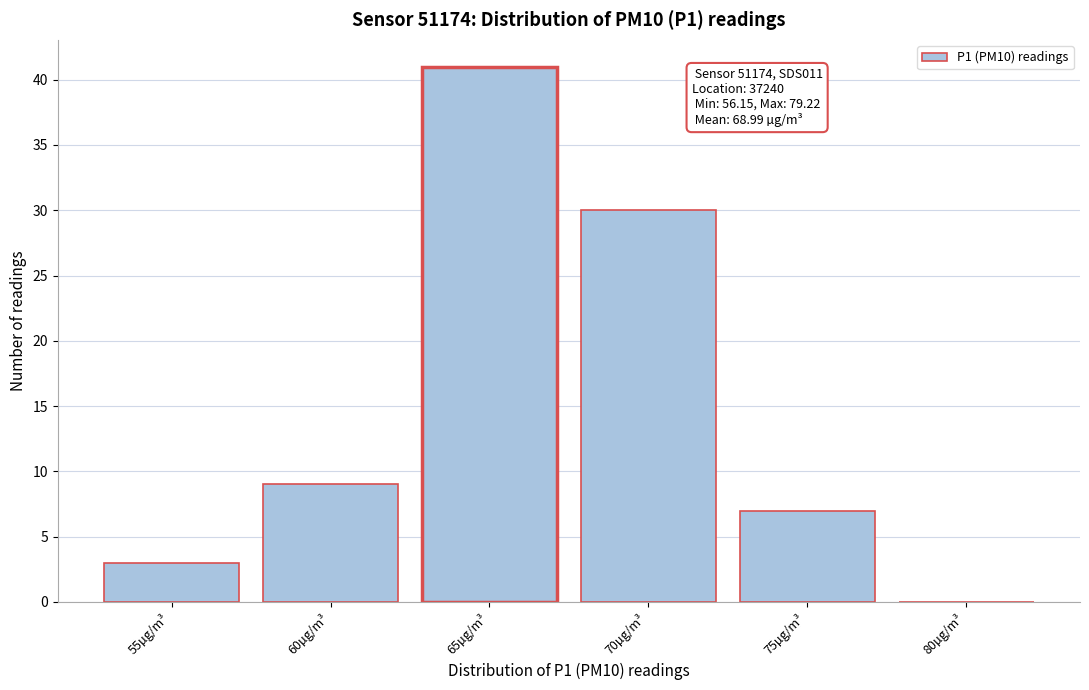

Reading right to left, extract all data points from this chart.

80µg/m³=0	75µg/m³=7	70µg/m³=30	65µg/m³=41	60µg/m³=9	55µg/m³=3